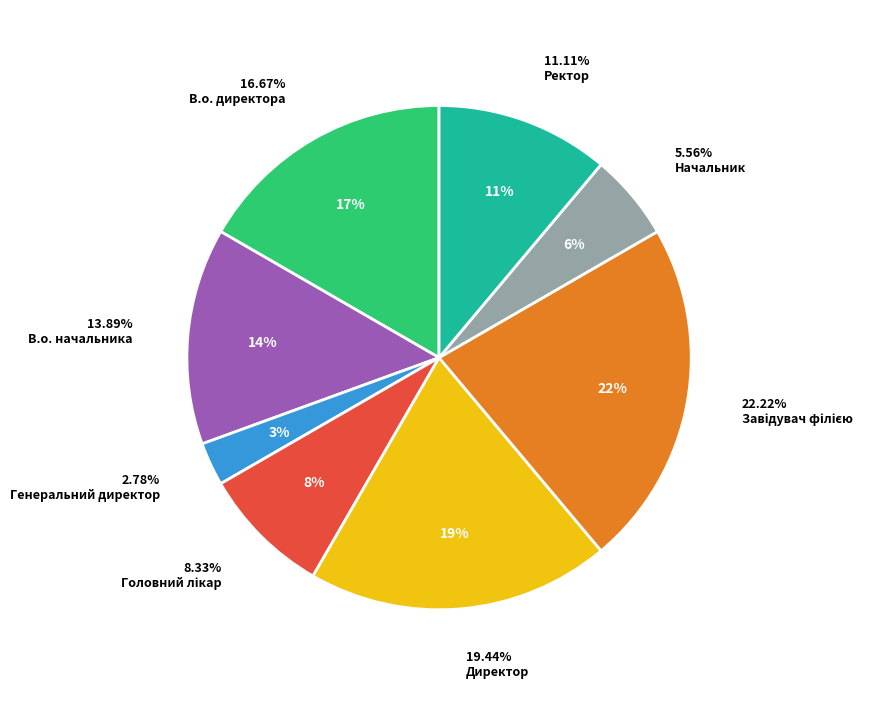

To the nearest percent, what percentage of the pie is Завідувач філією?

22%